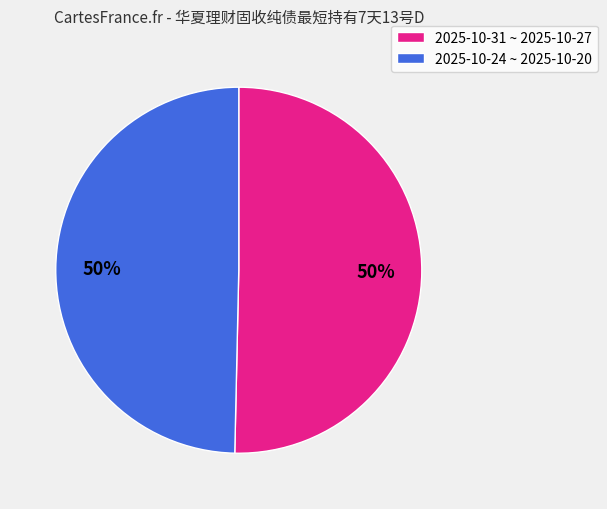

The 2025-10-31 ~ 2025-10-27 slice represents 62% of the pie. True or false?

False